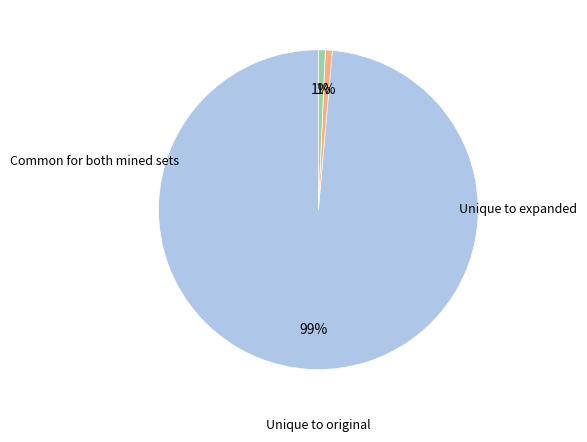

Is there any slice that represents more than half of the pie?

Yes